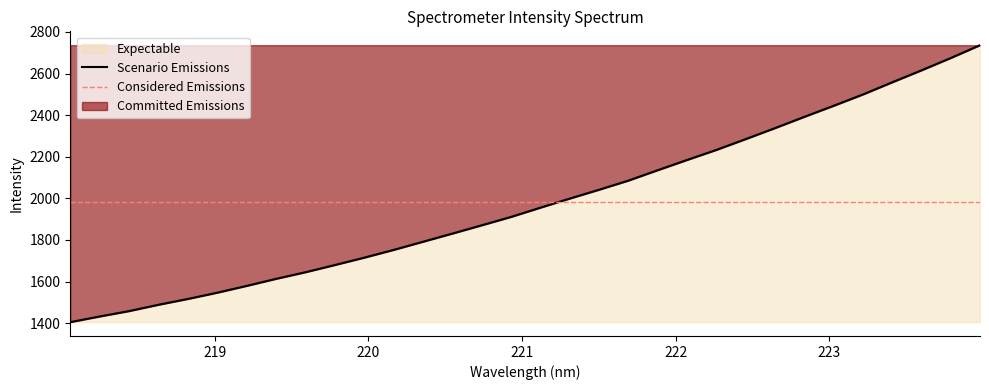

List the labels in order of value, largest first.

223.9802, 223.7895, 223.5987, 223.408, 223.2172, 223.0264, 222.8355, 222.6447, 222.4538, 222.263, 222.0721, 221.8812, 221.6902, 221.4993, 221.3083, 221.1174, 220.9264, 220.7354, 220.5444, 220.3533, 220.1623, 219.9712, 219.7801, 219.589, 219.3979, 219.2067, 219.0156, 218.8244, 218.6332, 218.442, 218.2508, 218.0596